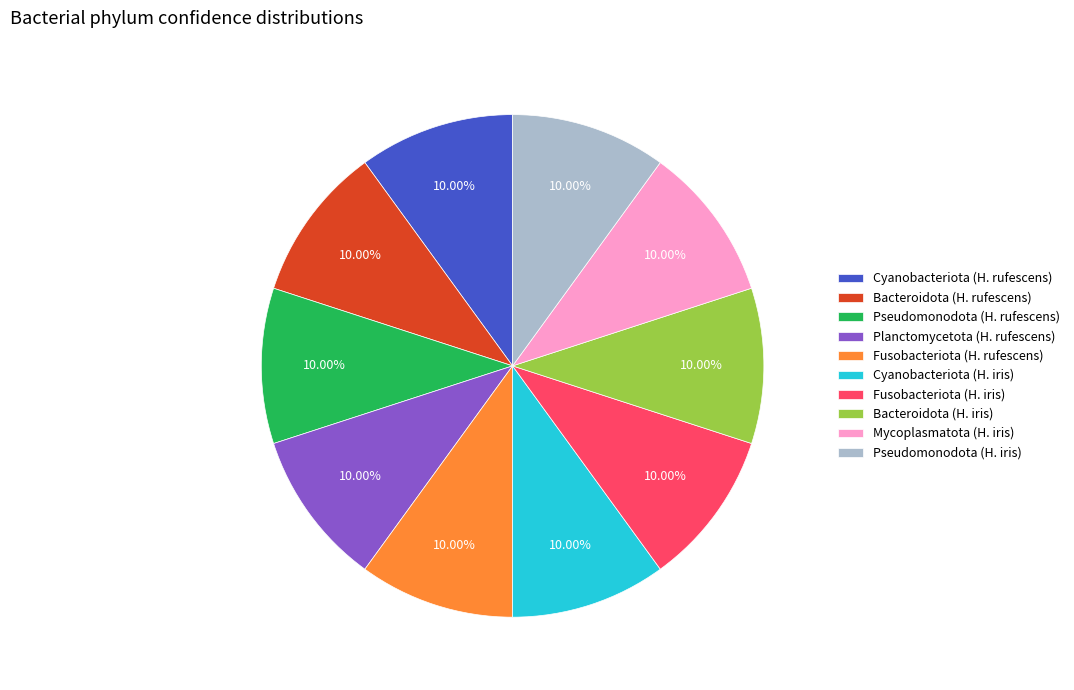

To the nearest percent, what portion does Cyanobacteriota (H. rufescens) represent?

10%